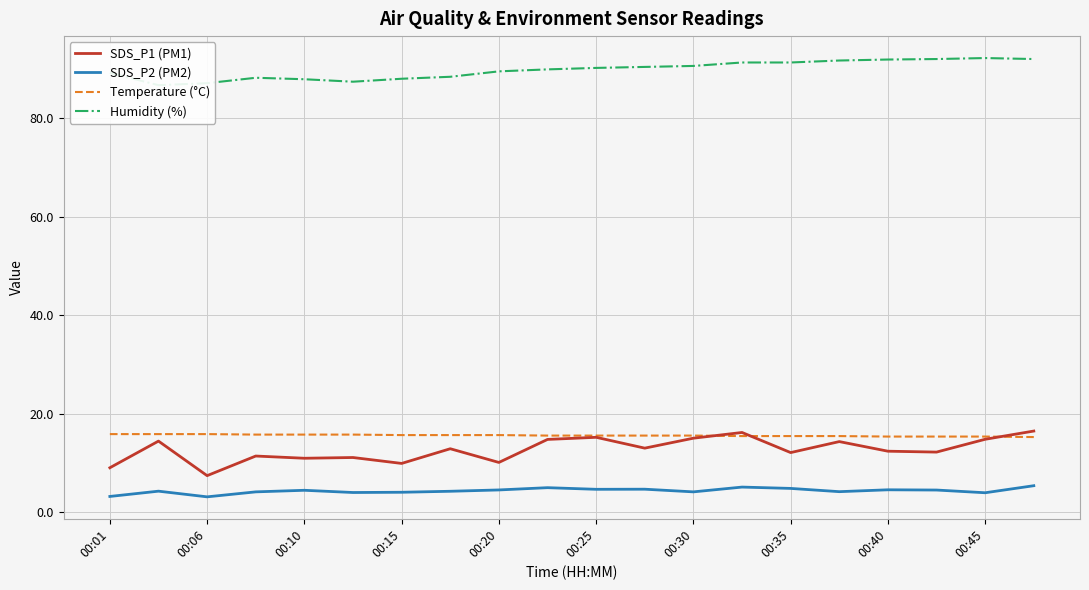

Does the chart display data point markers on the line(s)?

No